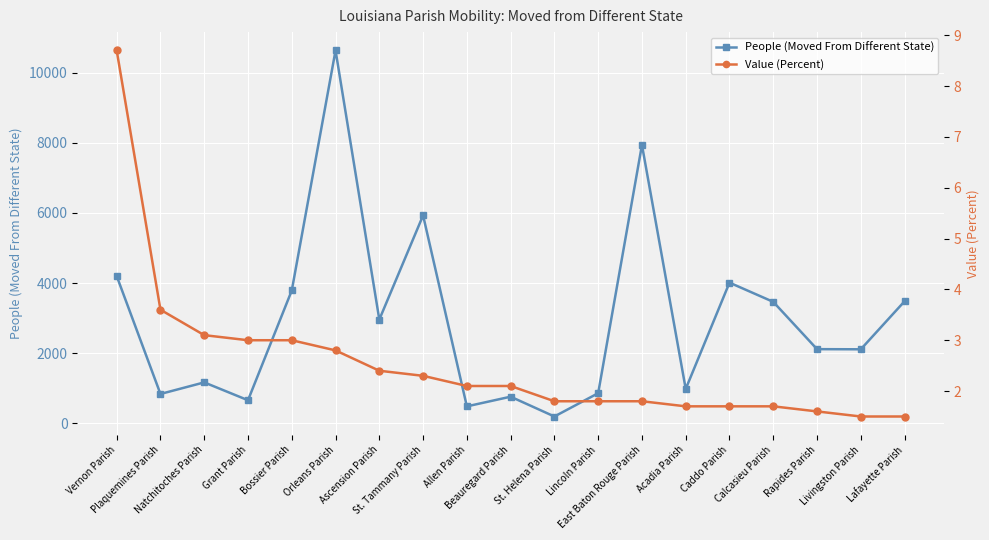

Which series changed the most between St. Tammany Parish and Livingston Parish?

People (Moved From Different State)